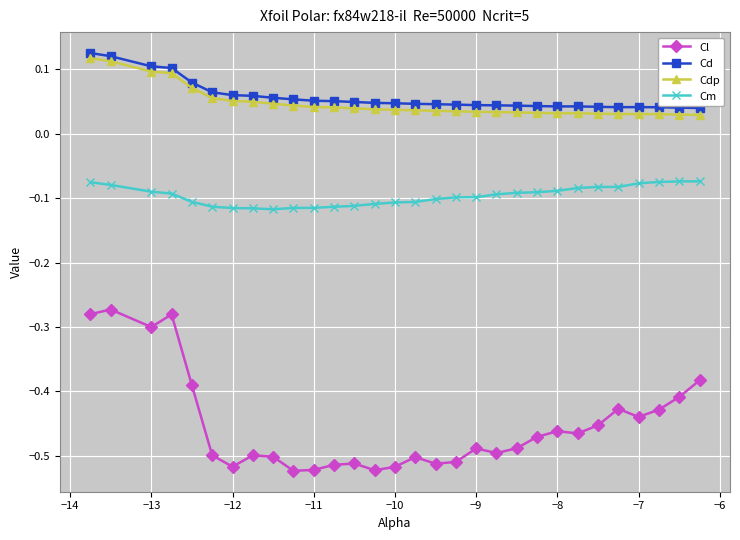

At how many categories does at least one series exceed 0?

30